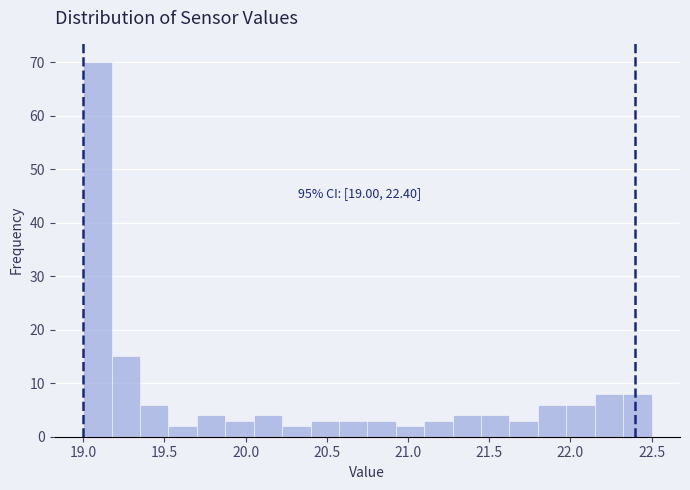

Around what value on the x-axis is the tallest bar? Give the approximate position of its centre, as read against the axis.

19.10